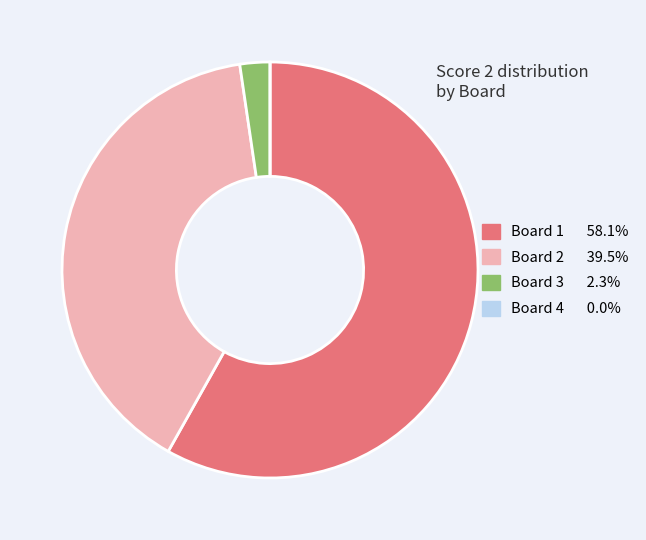

Is the sum of Board 2 and Board 3 greater than half?

No